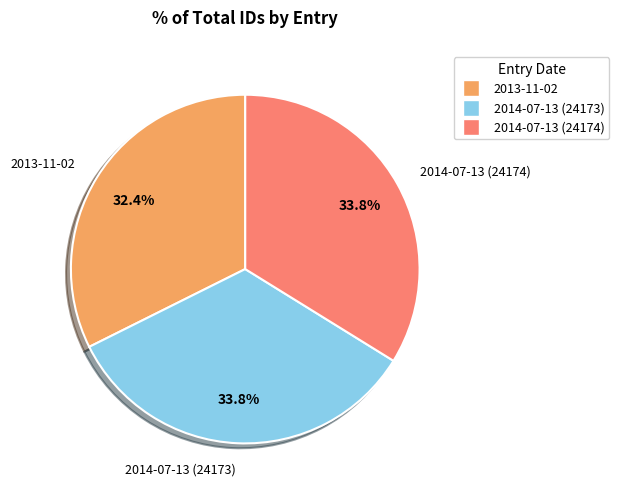

True or false: 2014-07-13 (24174) accounts for 42% of the total.

False